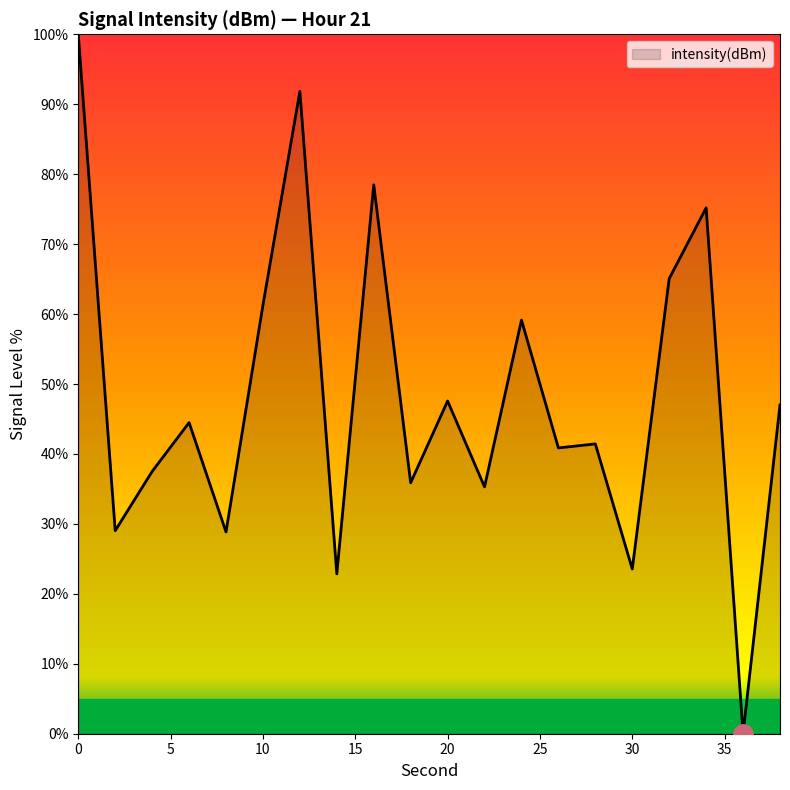

What is the difference between the maximum and minimum values?

100.0